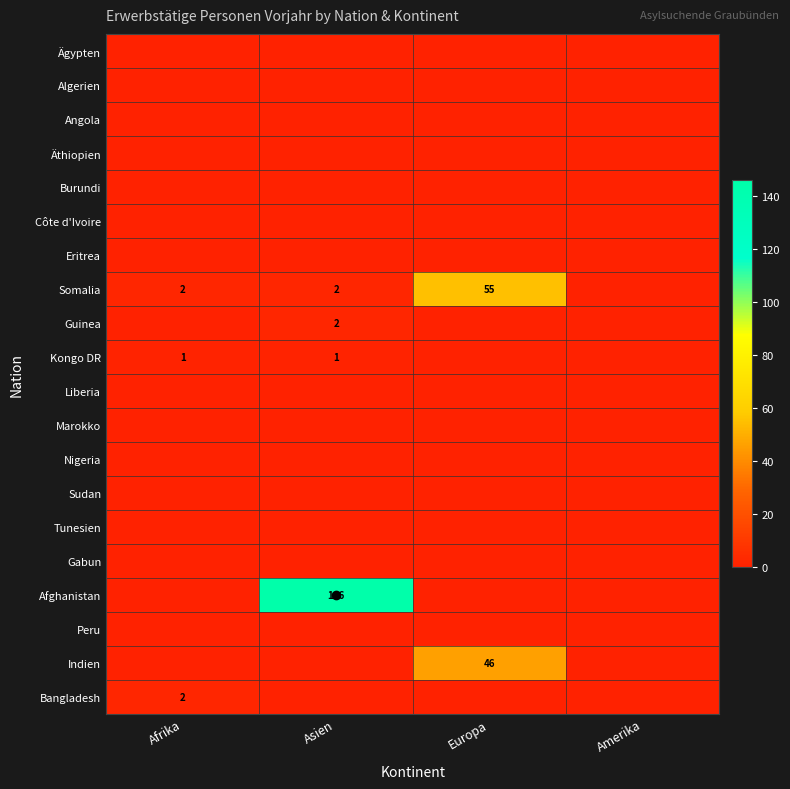

At Amerika, list the series in order from smallest to largest.

Ägypten, Algerien, Angola, Äthiopien, Burundi, Côte d'Ivoire, Eritrea, Somalia, Guinea, Kongo DR, Liberia, Marokko, Nigeria, Sudan, Tunesien, Gabun, Afghanistan, Peru, Indien, Bangladesh